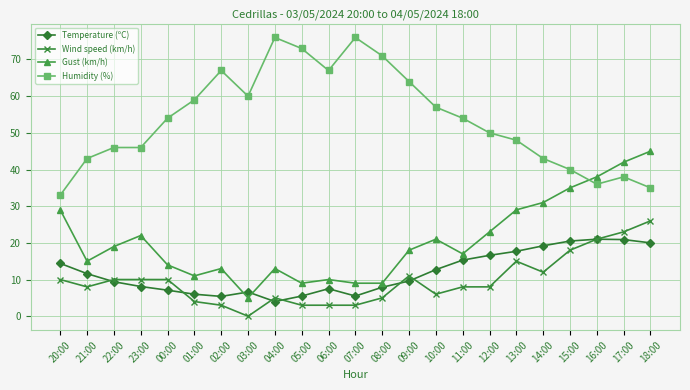

What is the label of the 6th point from the right?

13:00